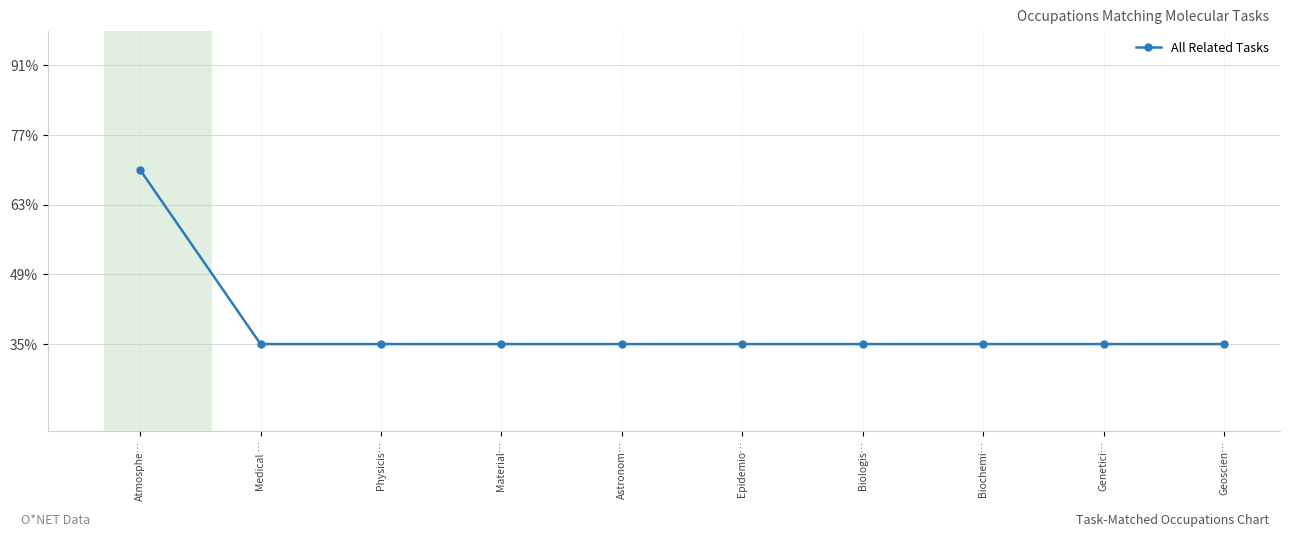

Which label corresponds to the smallest value in the chart?

Medical …